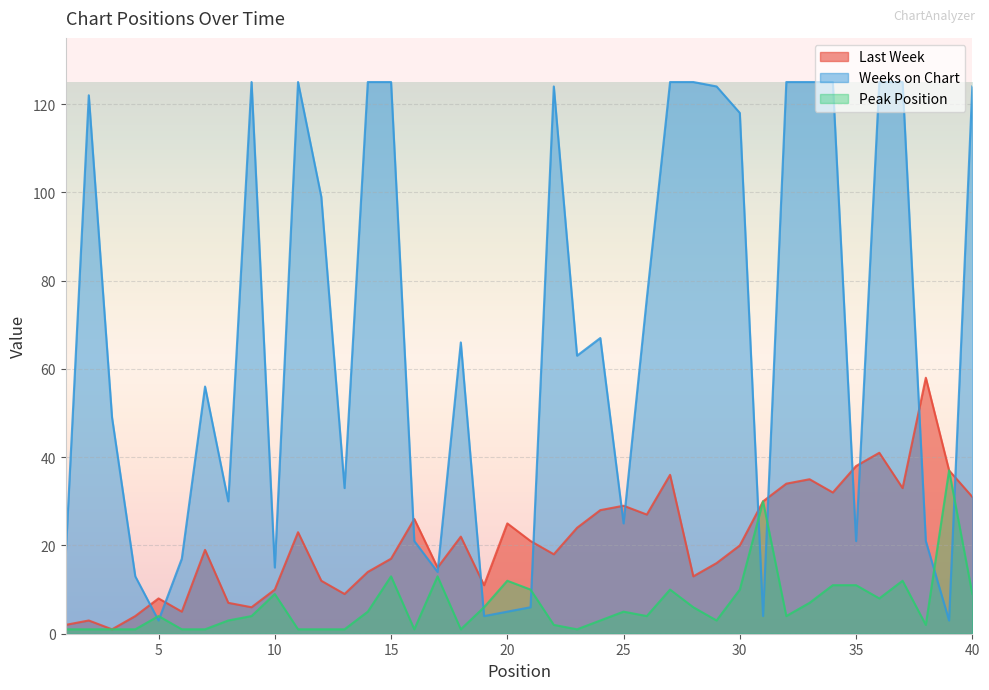

After their last crossing, which series has the higher values: Last Week or Weeks on Chart?

Weeks on Chart